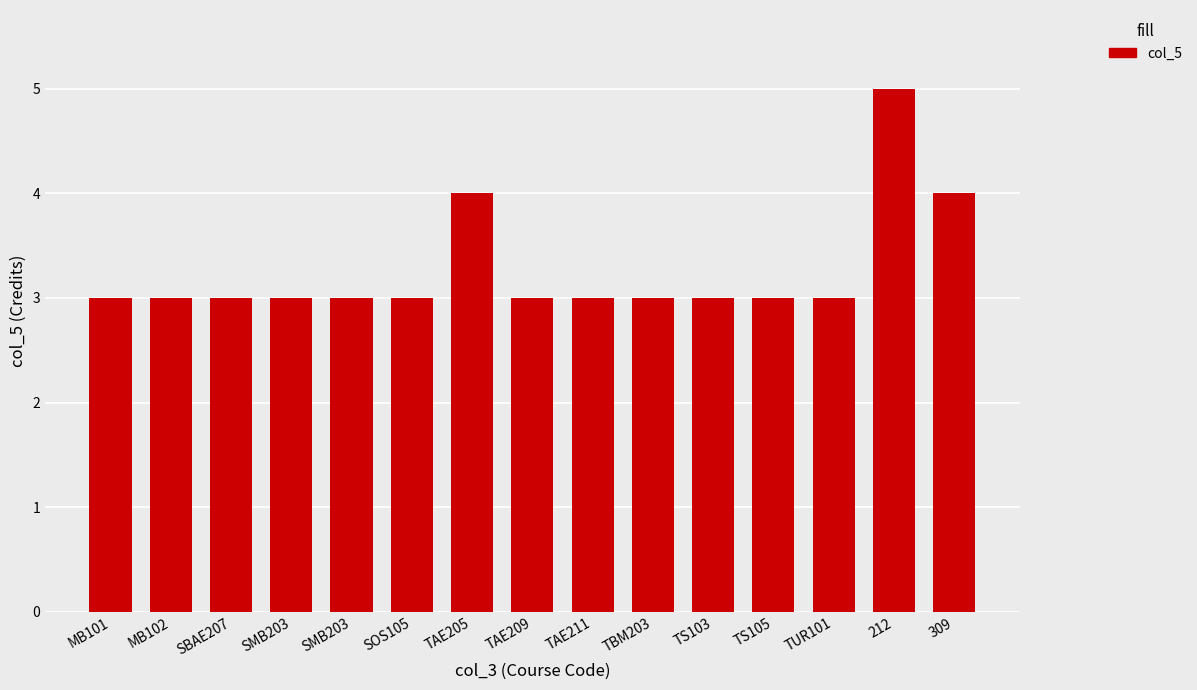

How many distinct data groups are displayed?

1